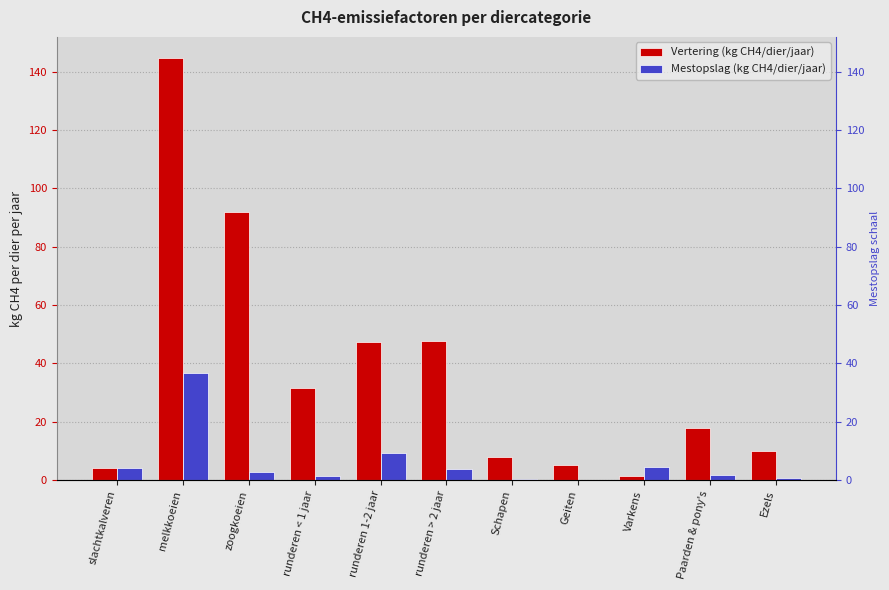

What are all the series names shown in the legend?

Vertering (kg CH4/dier/jaar), Mestopslag (kg CH4/dier/jaar)